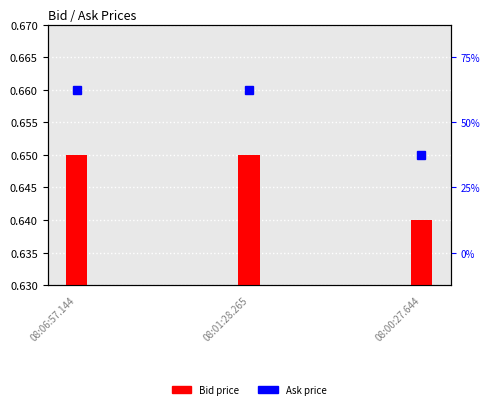

Reading left to right, transcribe all the data shown in this chart.

0.7	0.7	0.6